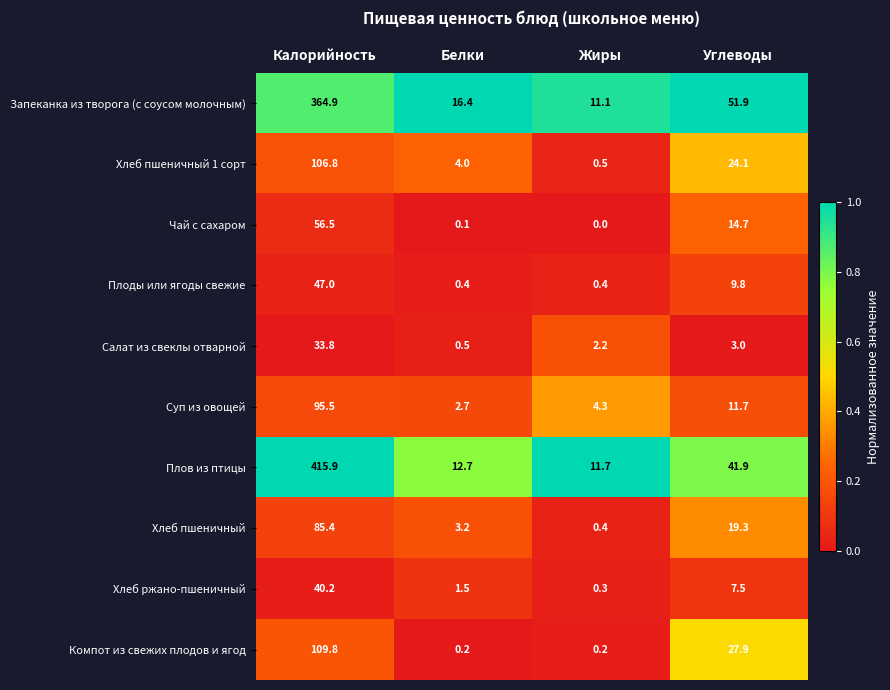

The Хлеб пшеничный 1 сорт series shows 24.1 at Углеводы. True or false?

True